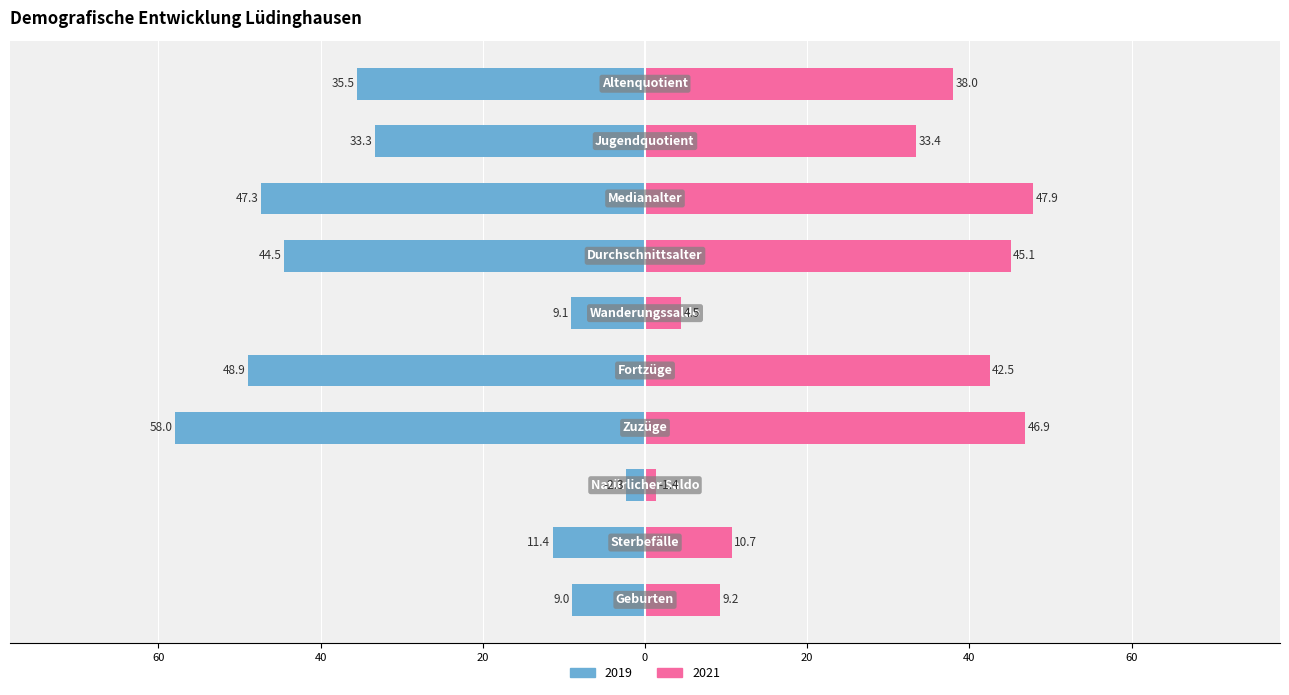

Reading left to right, transcribe all the data shown in this chart.

2019: -9.0	-11.4	-2.3	-58.0	-48.9	-9.1	-44.5	-47.3	-33.3	-35.5
2021: 9.2	10.7	1.4	46.9	42.5	4.5	45.1	47.9	33.4	38.0